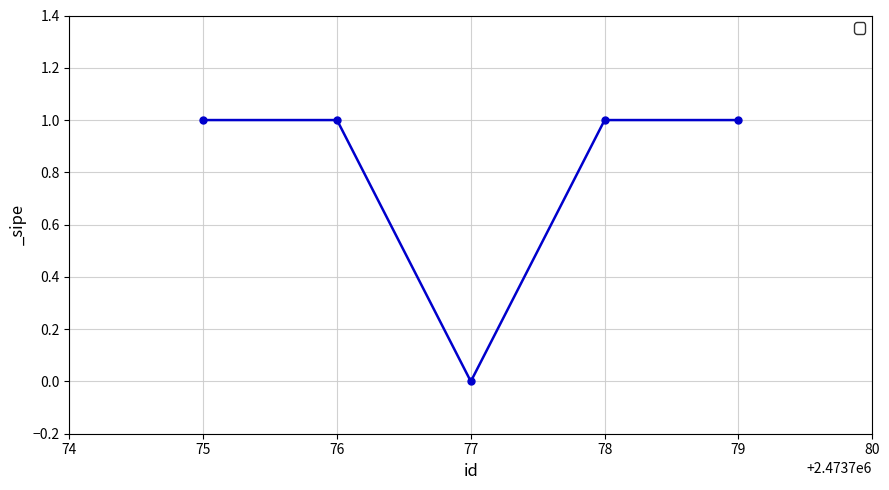

At which label is the value closest to 0?

77